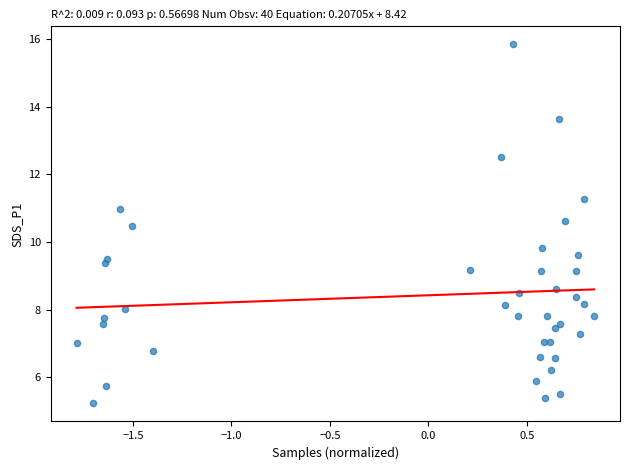

What Y value in the scatter plot is closest to 10?

9.8